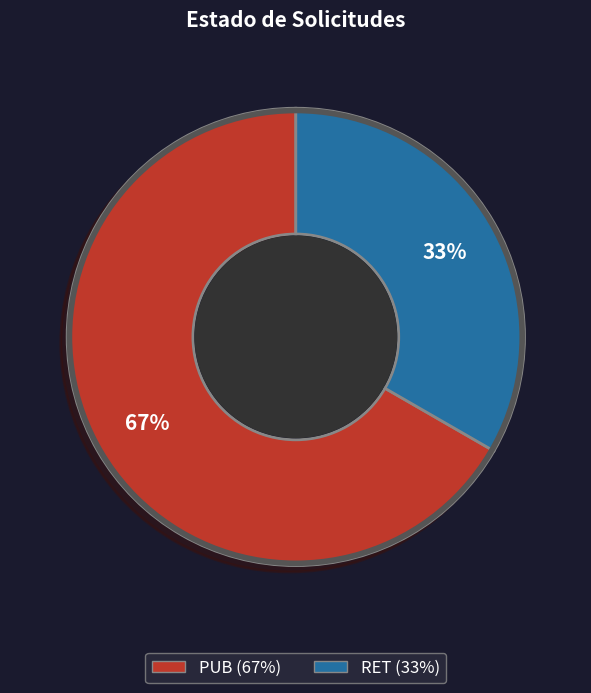

Rank the categories by value from highest to lowest.

PUB (67%), RET (33%)